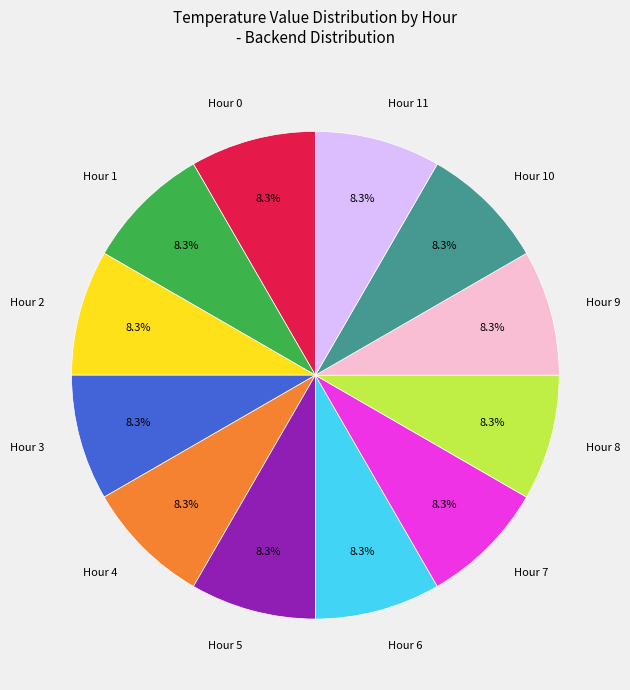

Is the sum of Hour 11 and Hour 1 greater than half?

No